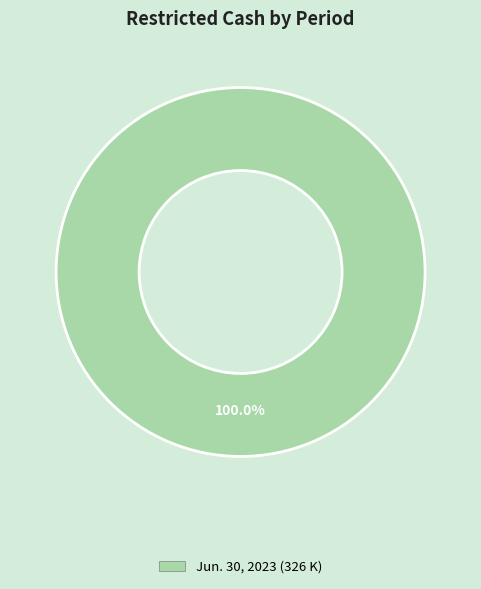

Does Jun. 30, 2023 (326 K) represent more than half of the total?

Yes